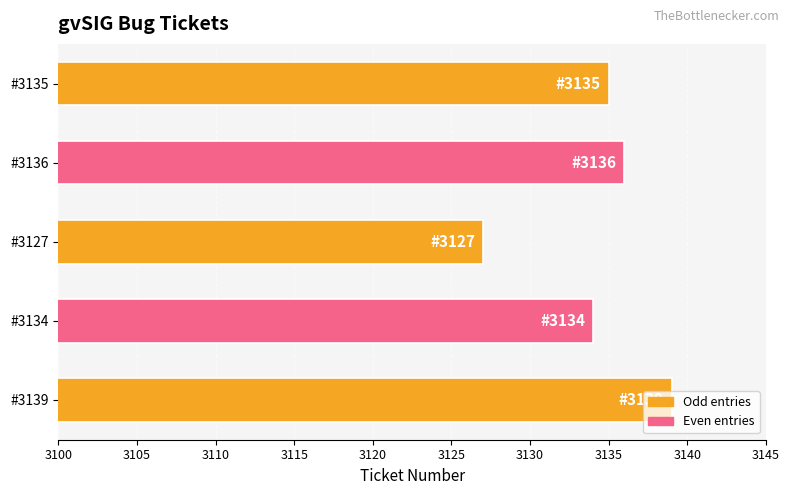

What is the difference between the second highest and second lowest values?

2